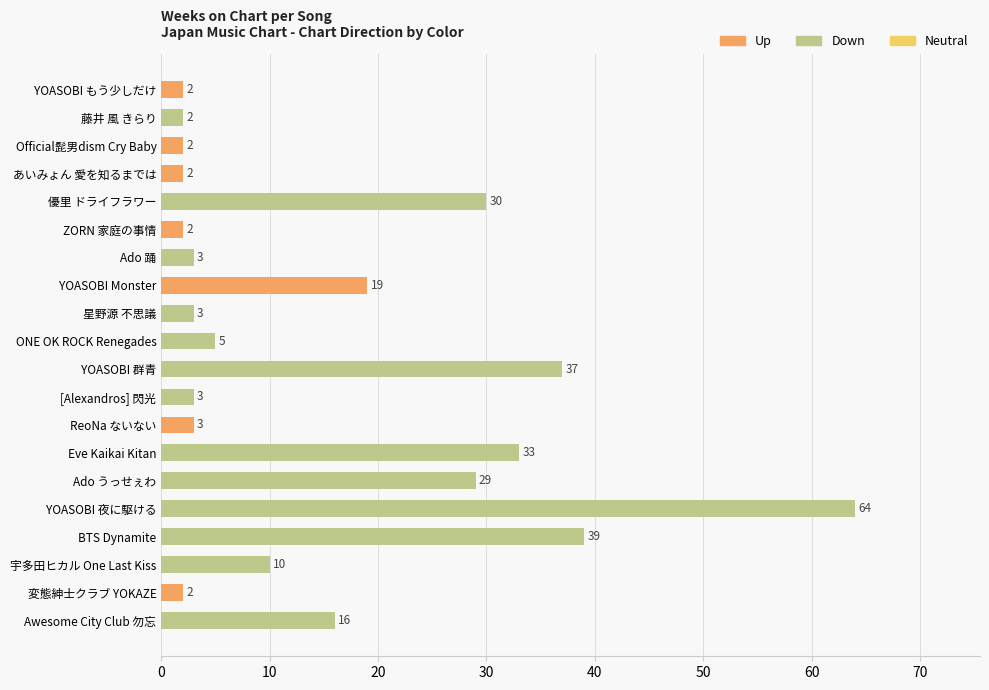

What is the maximum value shown in the chart?

64